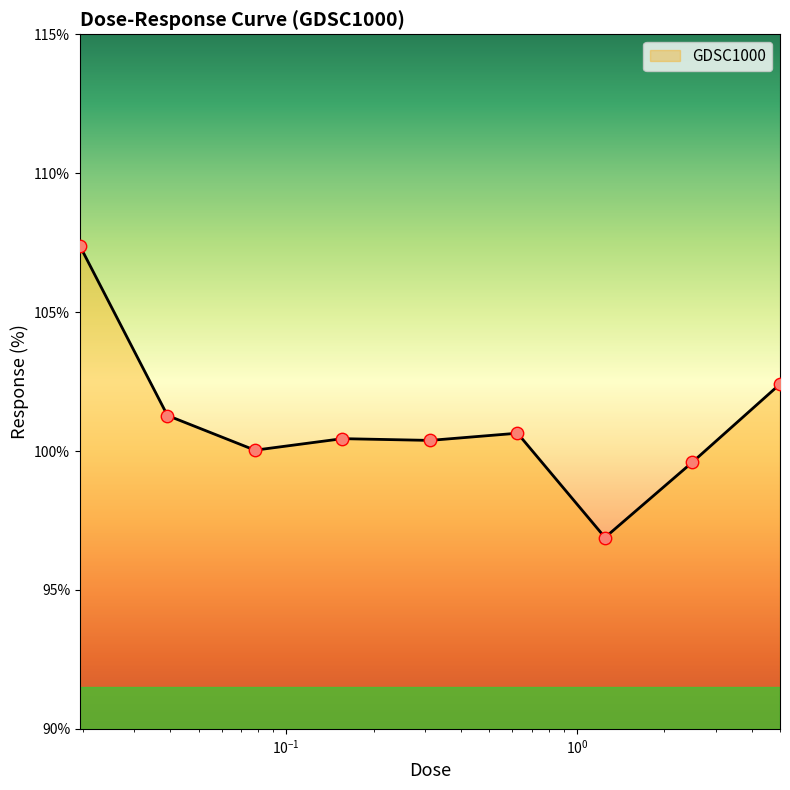

What is the minimum value shown in the chart?

96.9